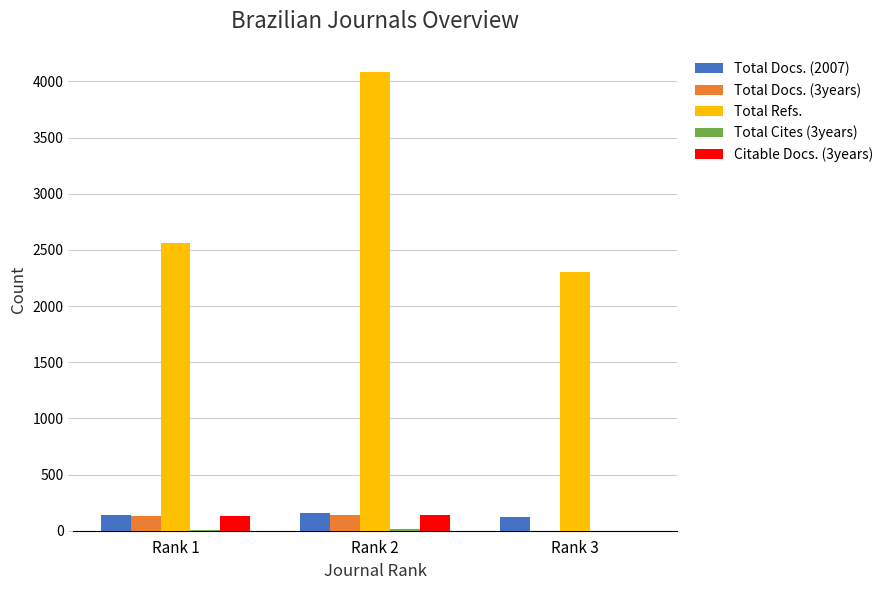

Which label corresponds to the largest value in the chart?

Rank 2